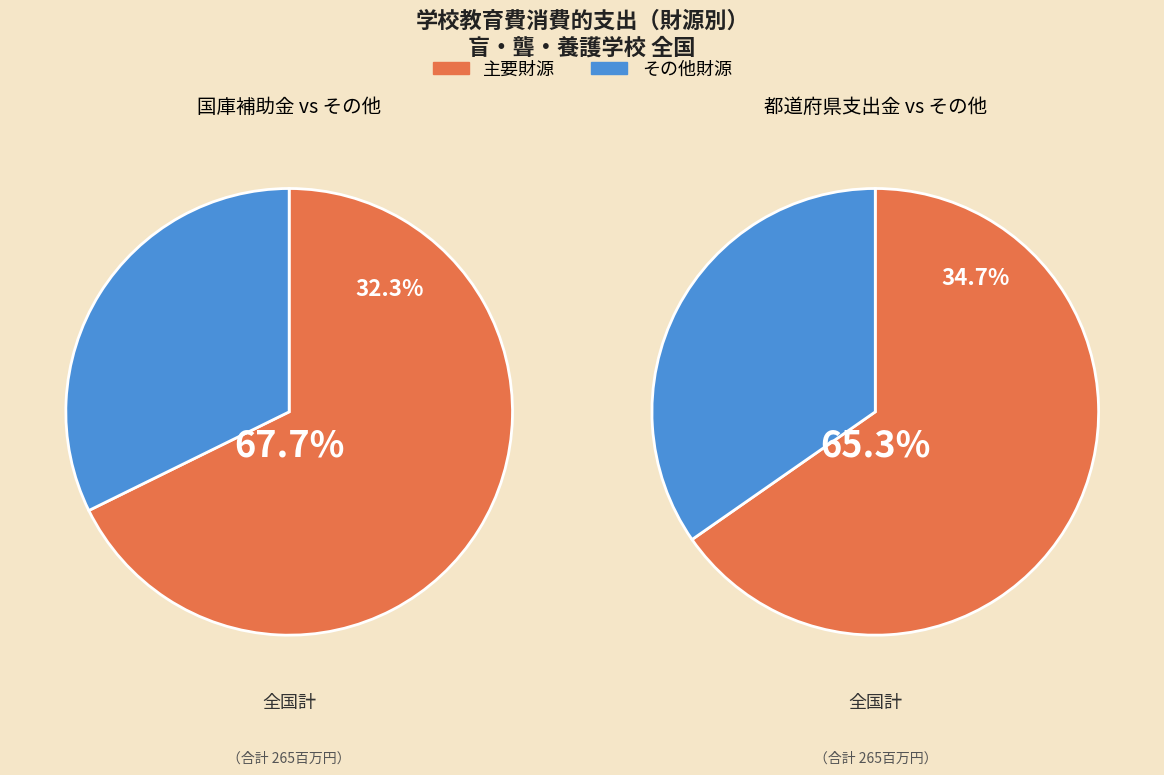

Which category accounts for the majority?

都道府県支出金